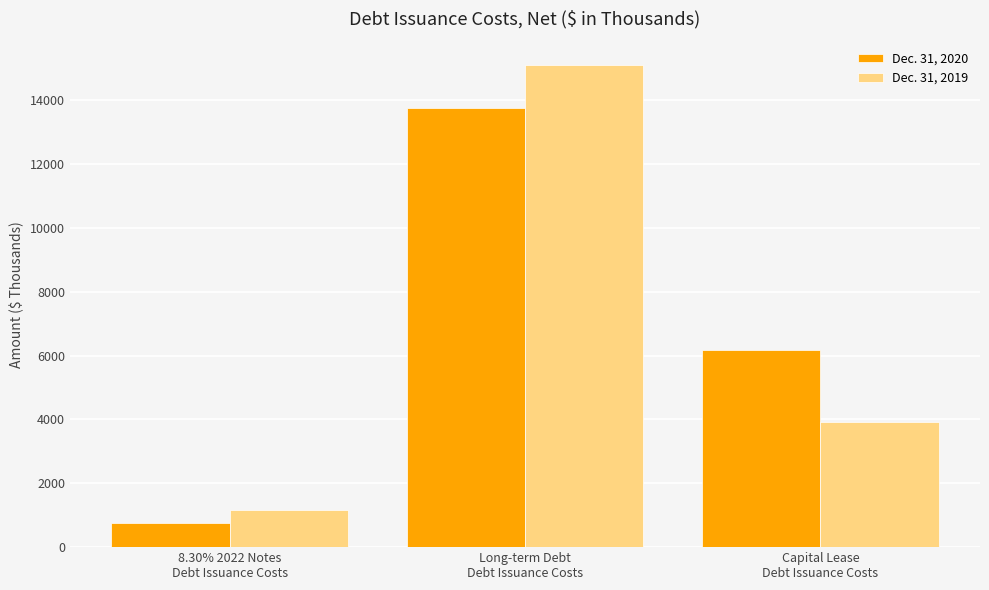

How many groups of bars are there?

3